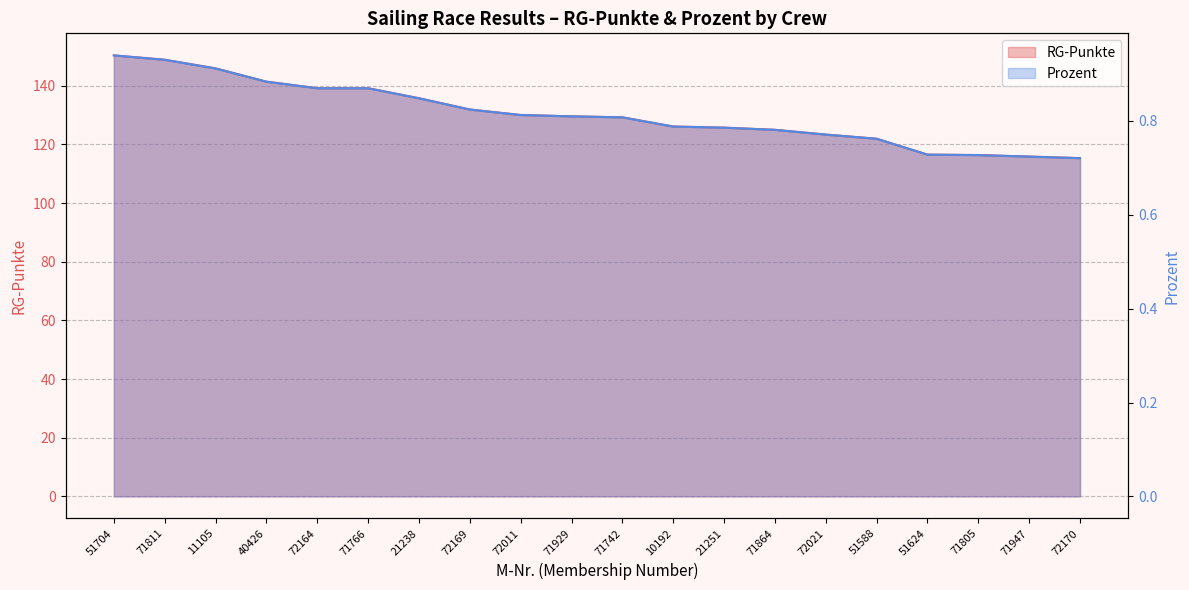

Which series has the largest total across all categories?

RG-Punkte